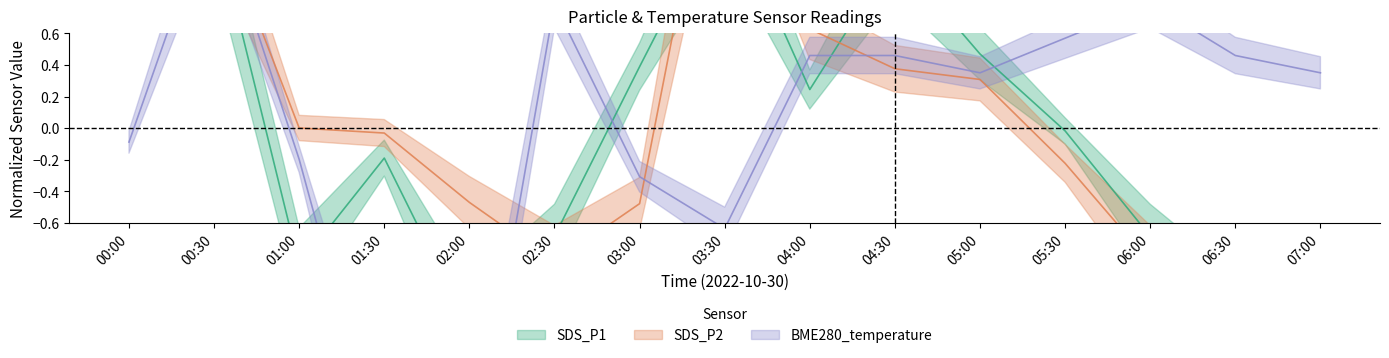

What are all the series names shown in the legend?

SDS_P1, SDS_P2, BME280_temperature